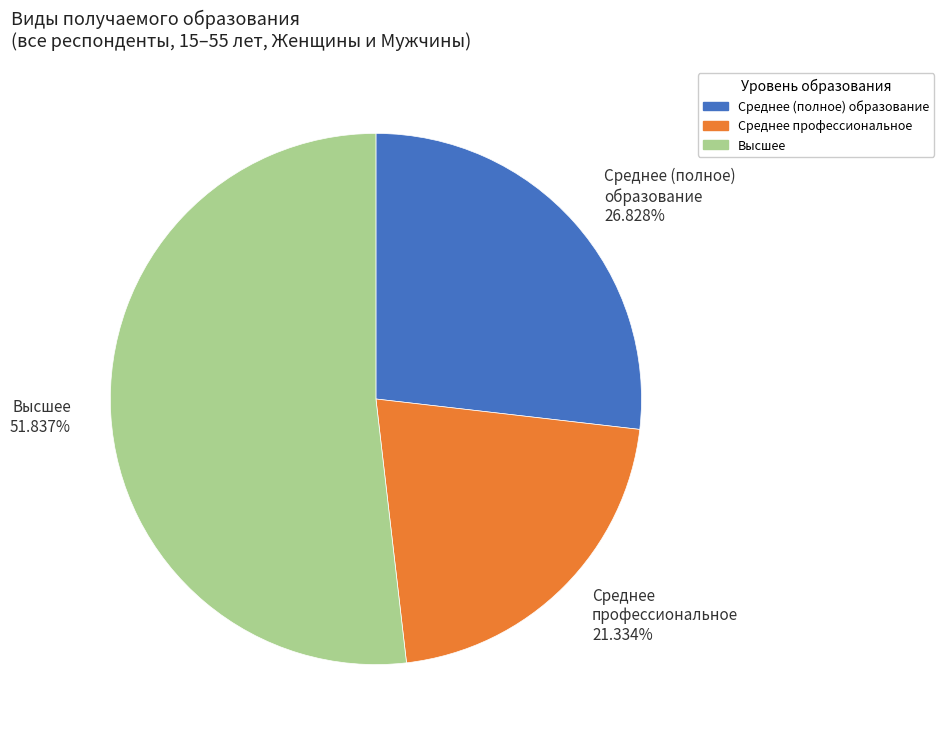

Is there a majority slice in this chart?

Yes